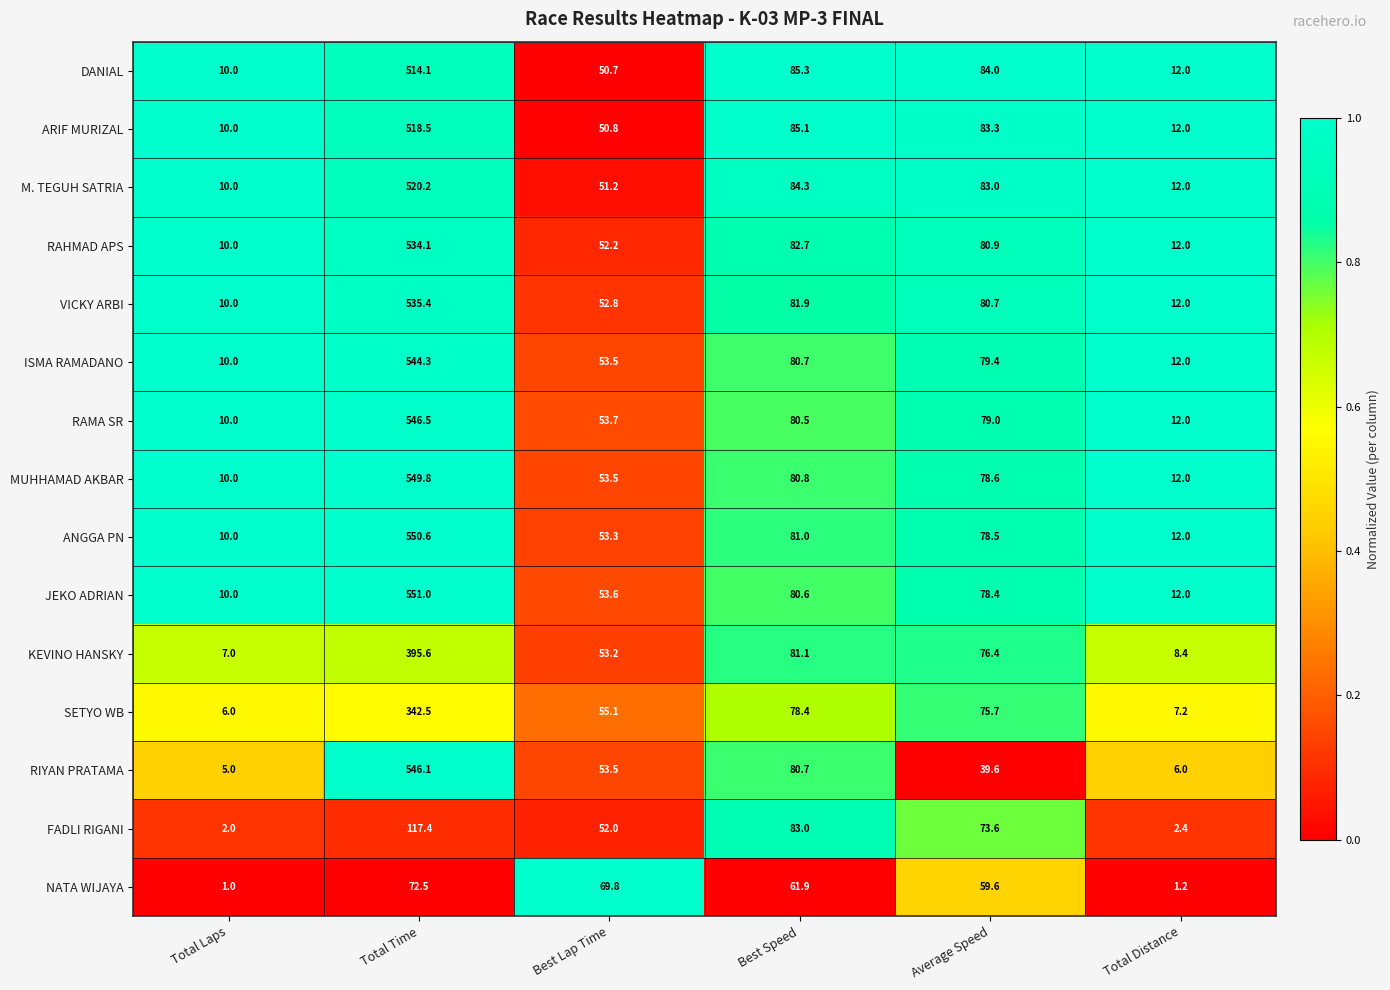

What value does the MUHHAMAD AKBAR series have at Total Distance?

12.0